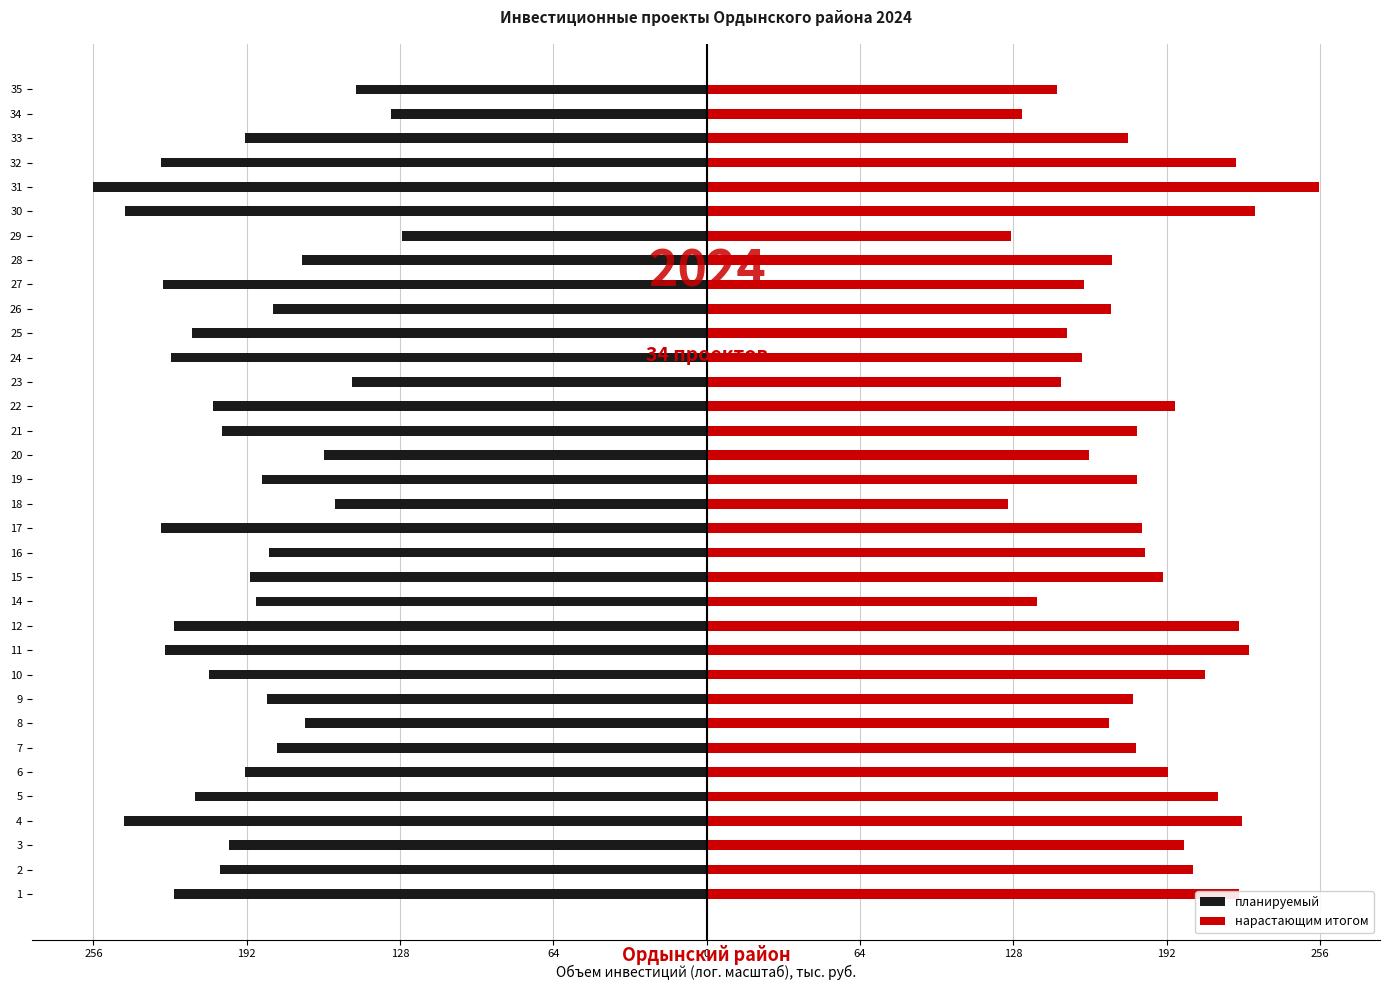

True or false: планируемый has a value of -169.2 at 29.

False